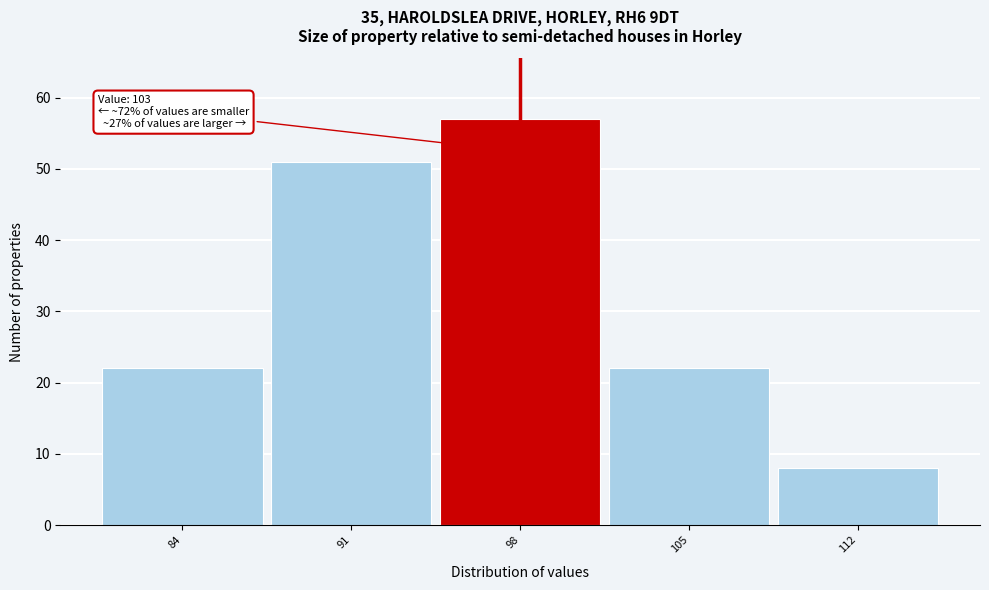

Reading left to right, what are all the values shown in this chart?

84=22	91=51	98=57	105=22	112=8